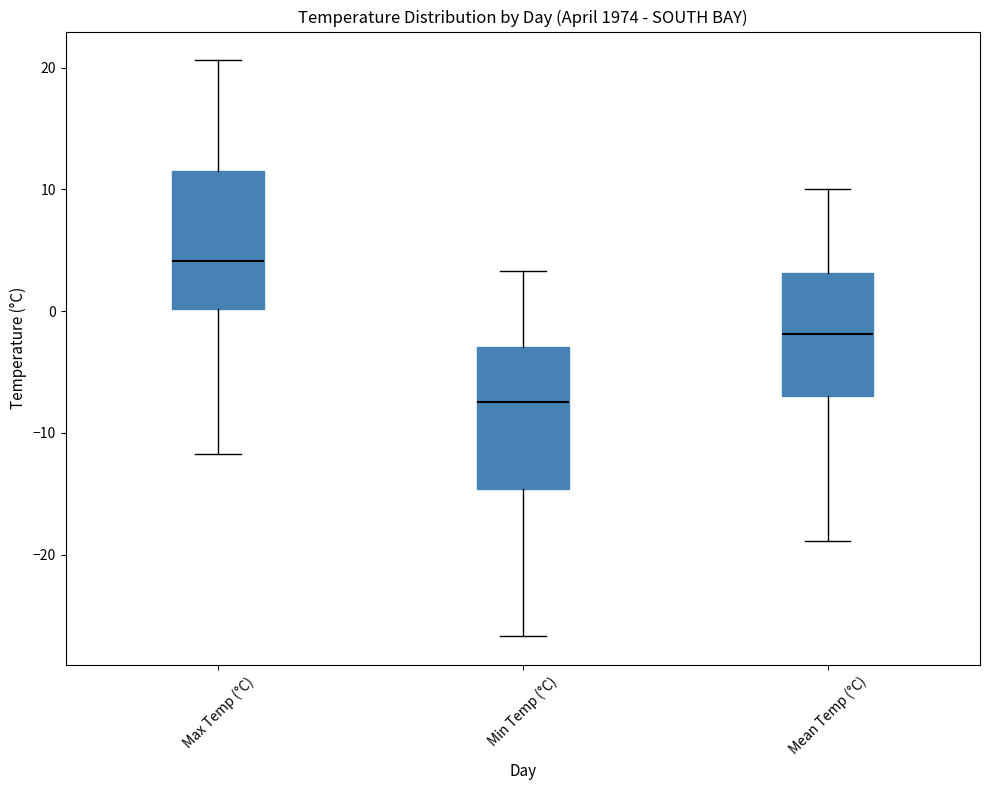

Where is the lower edge of the box for Mean Temp (°C) on the y-axis? The values are not printed on the chart, so give them approximately, as read against the axis.

-7